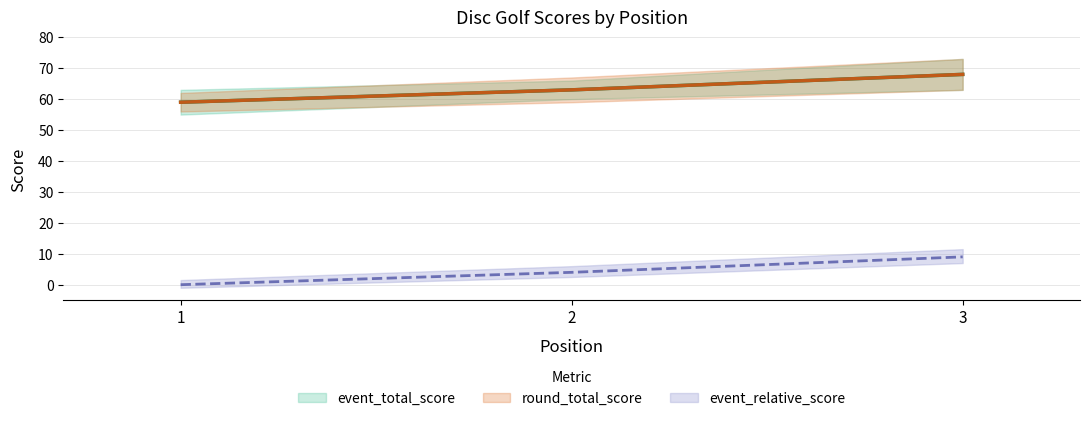

True or false: event_total_score has a value of 96 at 2.

False